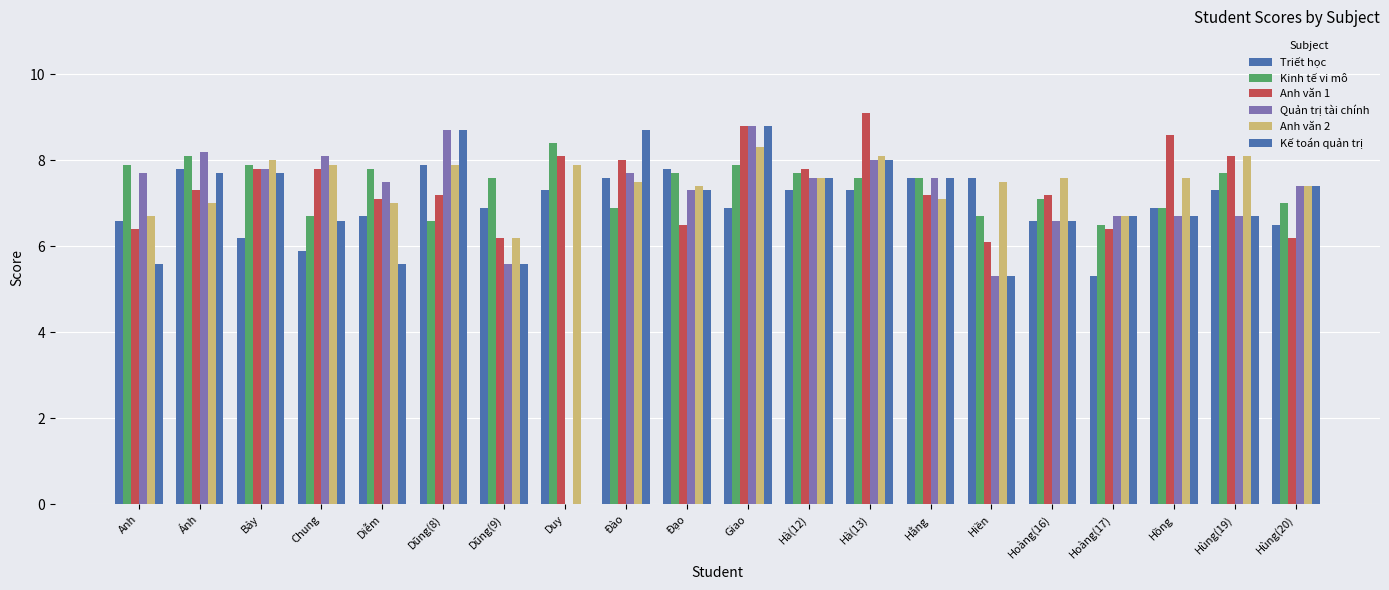

What position from the right is Hoàng(17)?

4